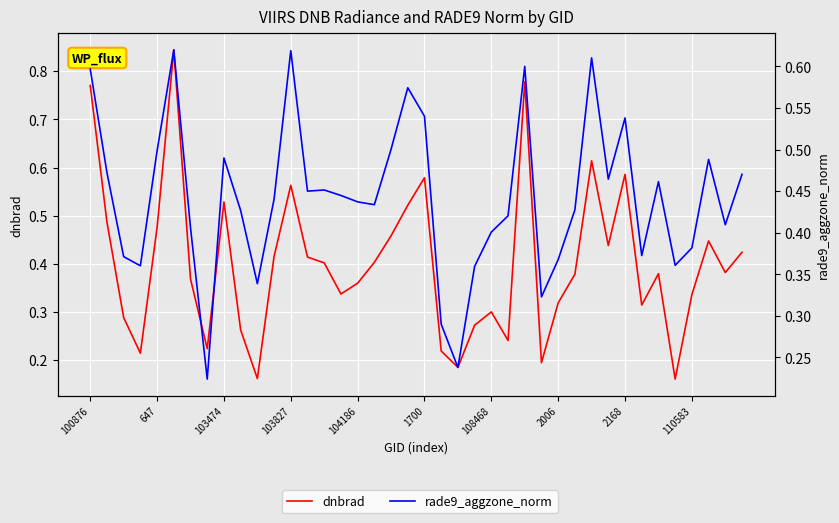

How many interior local peaks does the rade9_aggzone_norm series have?

10